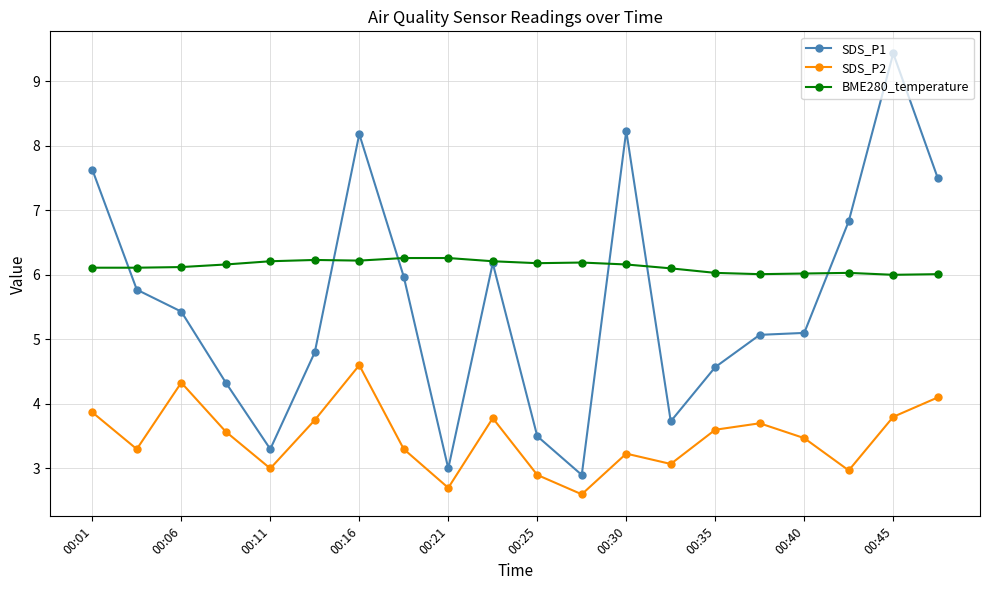

What is the lowest value of the SDS_P1 series?

2.9